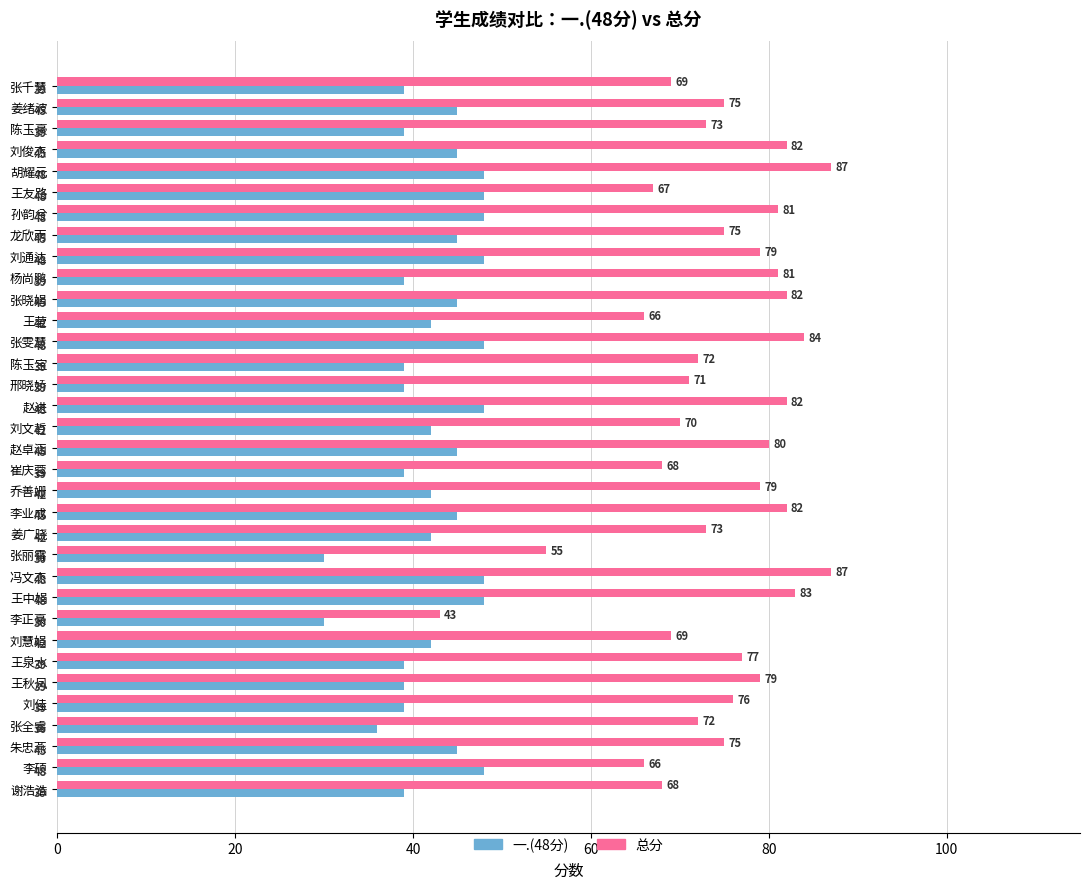

Rank the series by their average value, from highest to lowest.

总分, 一.(48分)